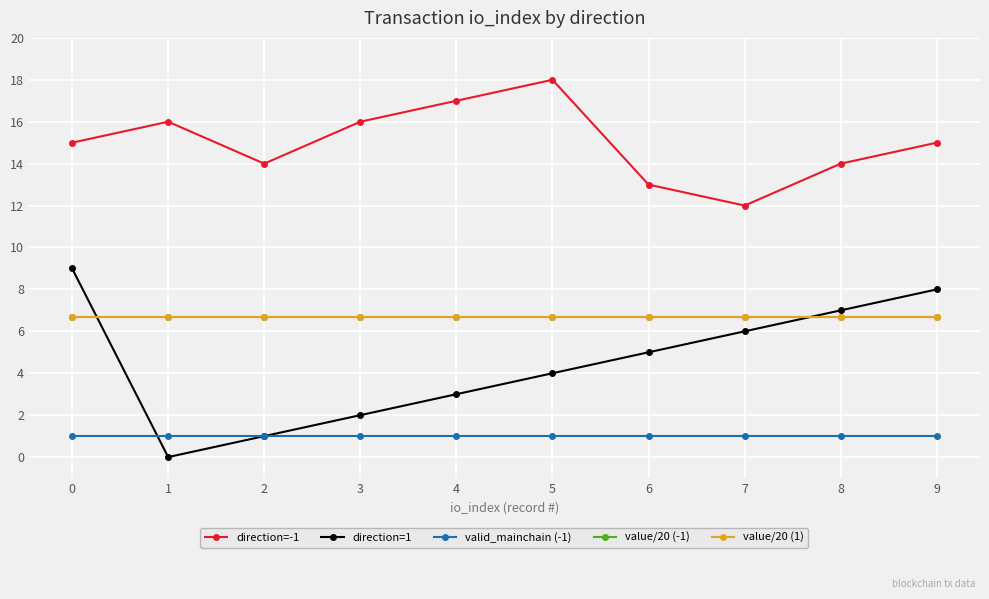

Is this an area chart (filled region under the line)?

No